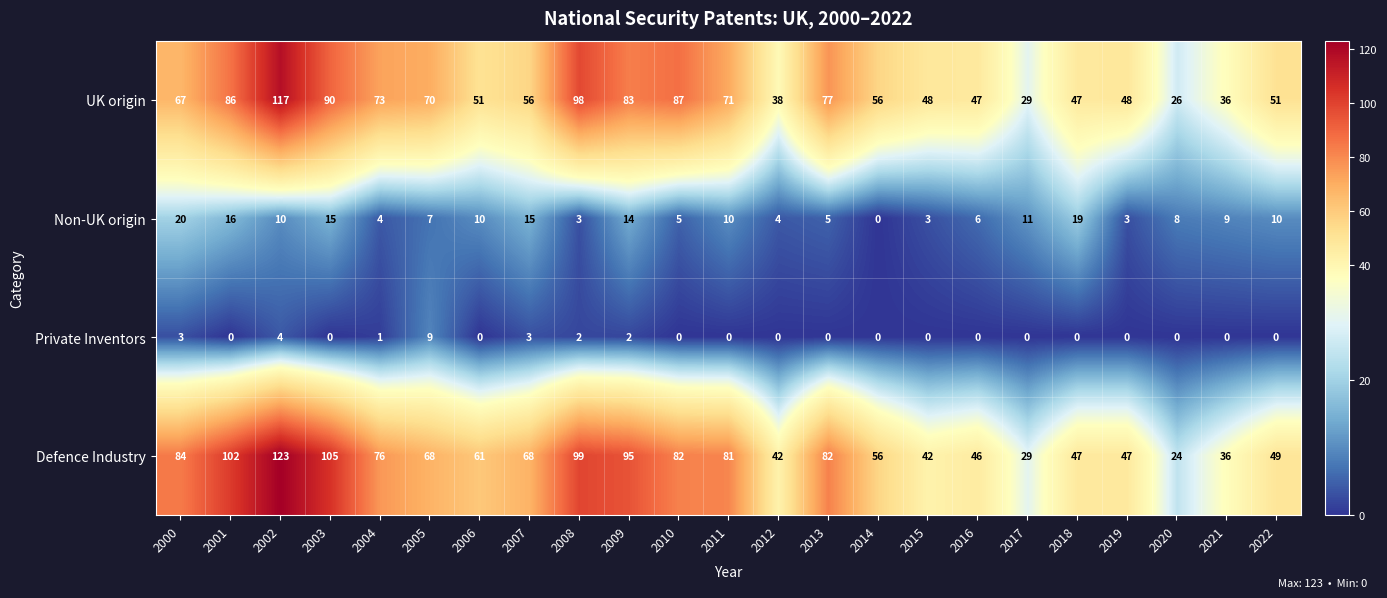

The Defence Industry series shows 44 at 2017. True or false?

False